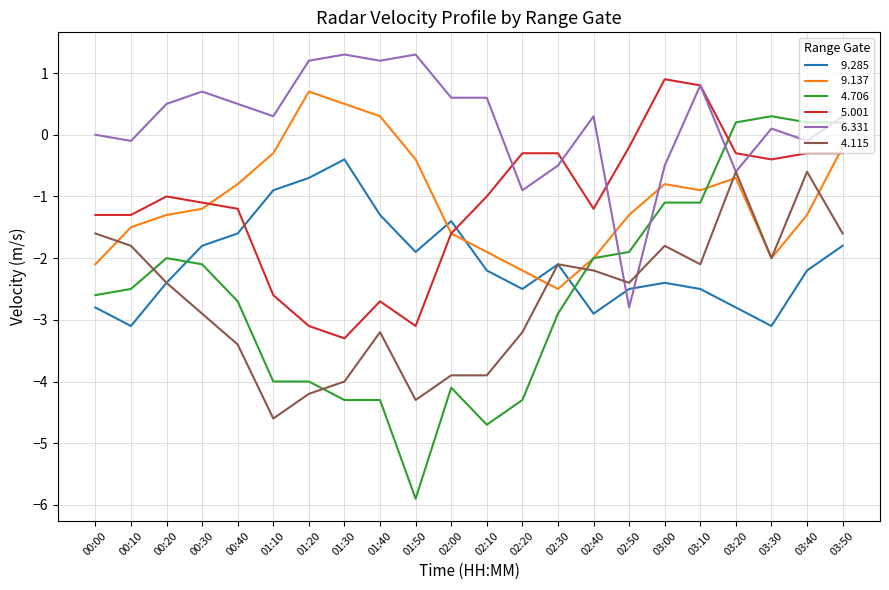

What is the total value across all series at 03:50?

-3.4